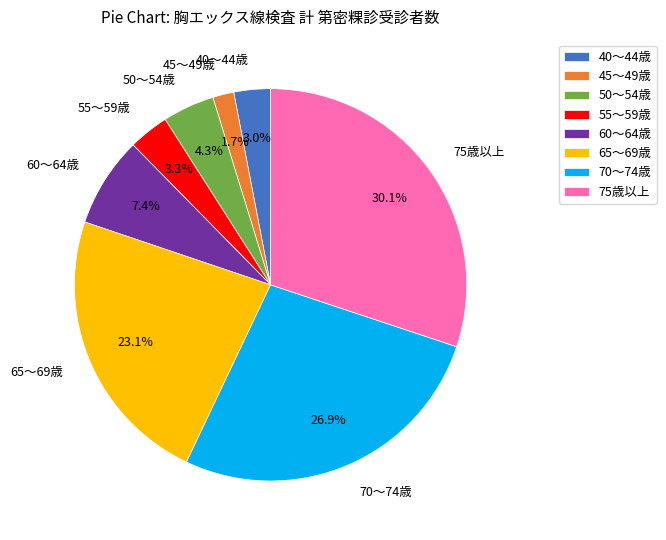

Which slice is the smallest?

45～49歳